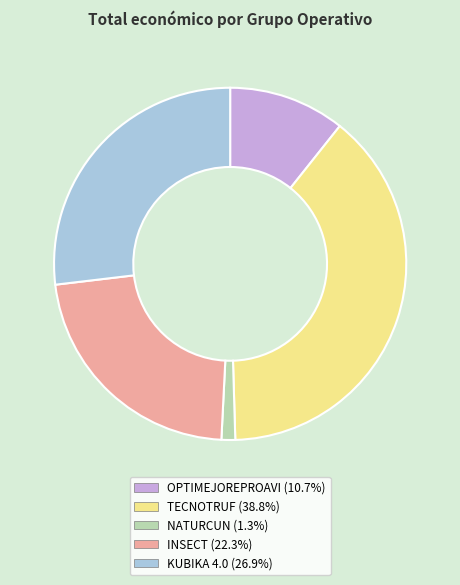

True or false: NATURCUN accounts for 11% of the total.

False